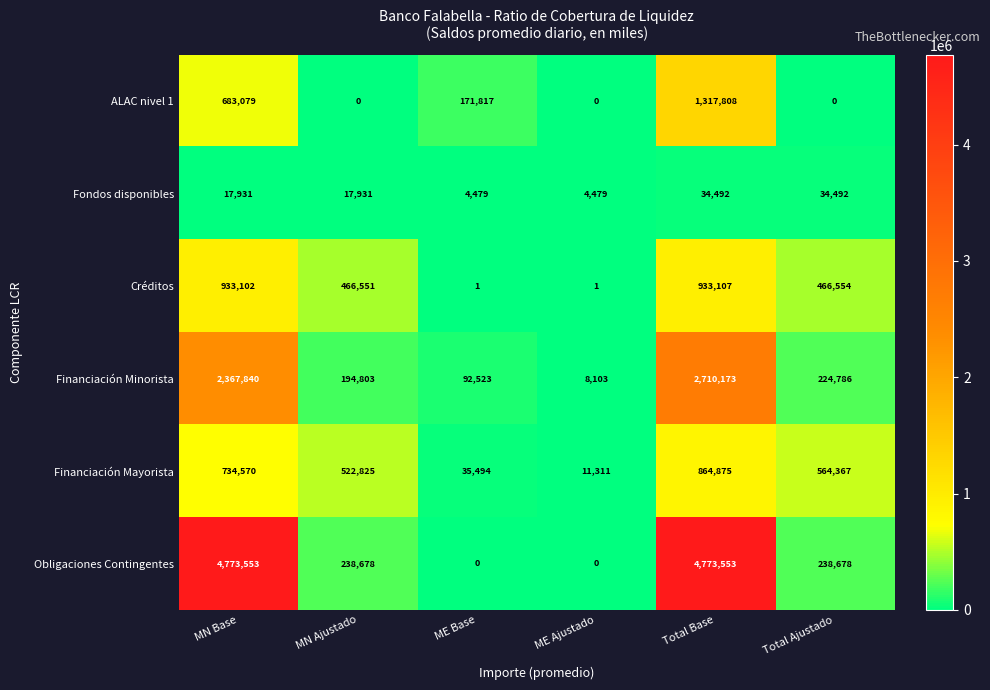

What value does the Obligaciones Contingentes series have at Total Base, to the nearest 100?

4773600